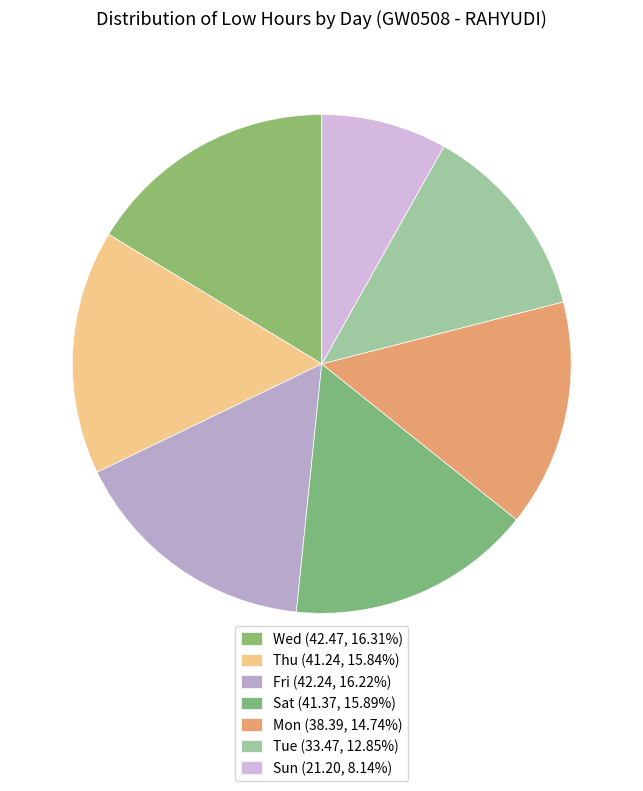

How many slices are in this pie chart?

7